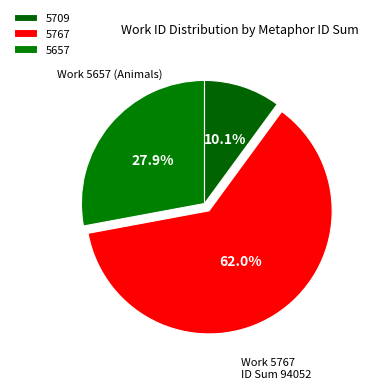

Count the number of slices in the pie.

3